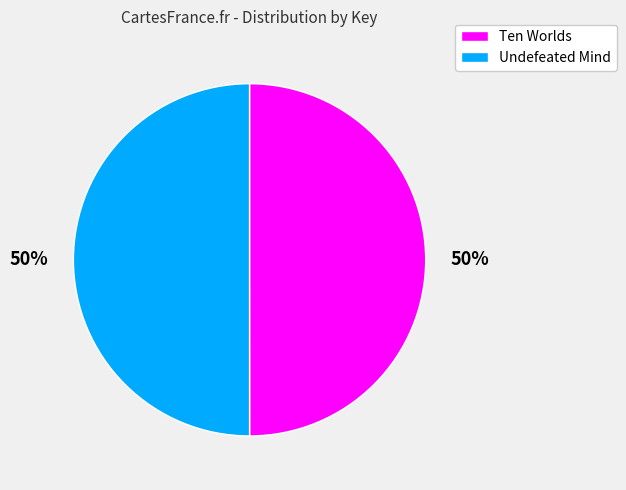

Approximately how many times larger is the value at Undefeated Mind compared to Ten Worlds?

1.0